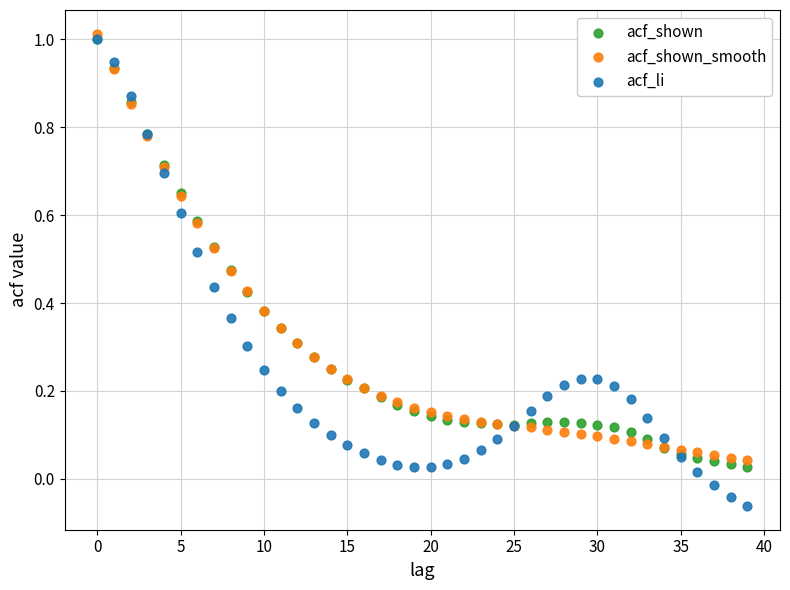

Which series contains the highest Y value?

acf_shown_smooth